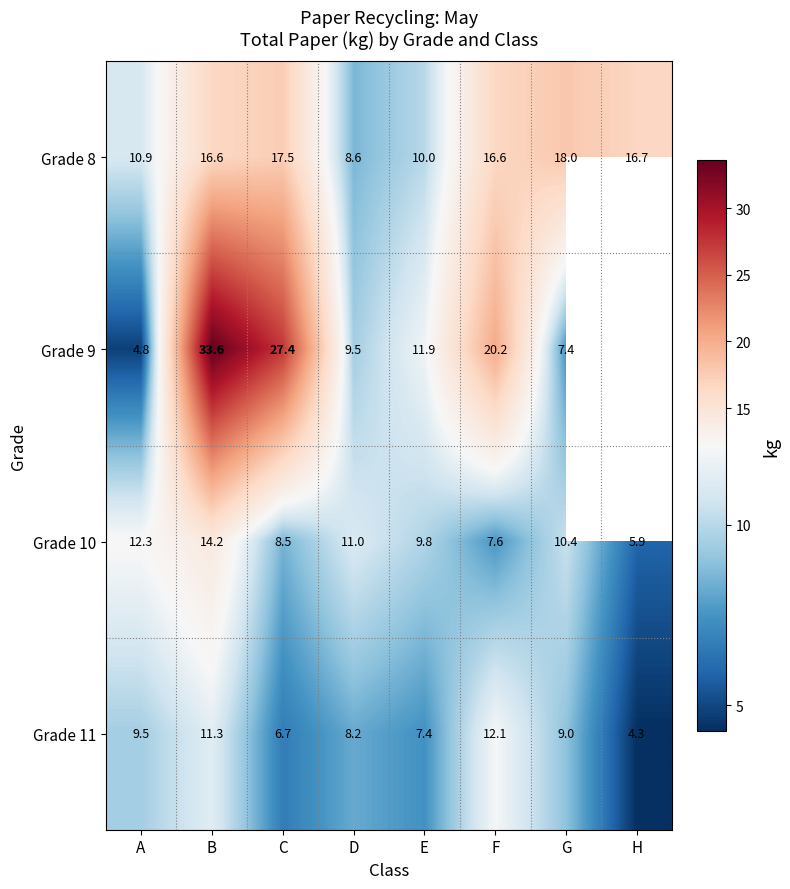

At how many categories does at least one series exceed 8?

8